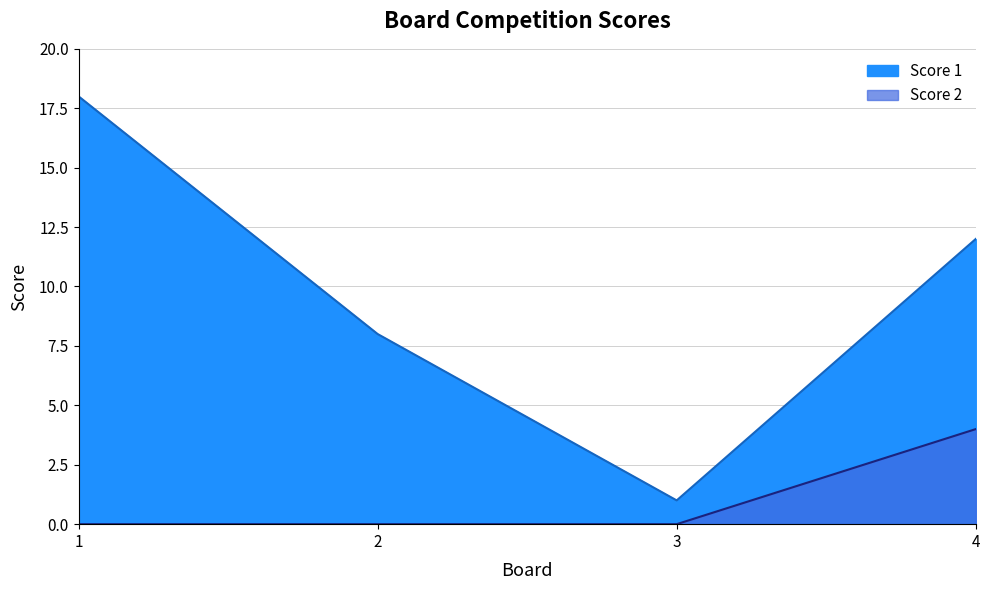

At which label is Score 1 closest to 9?

2